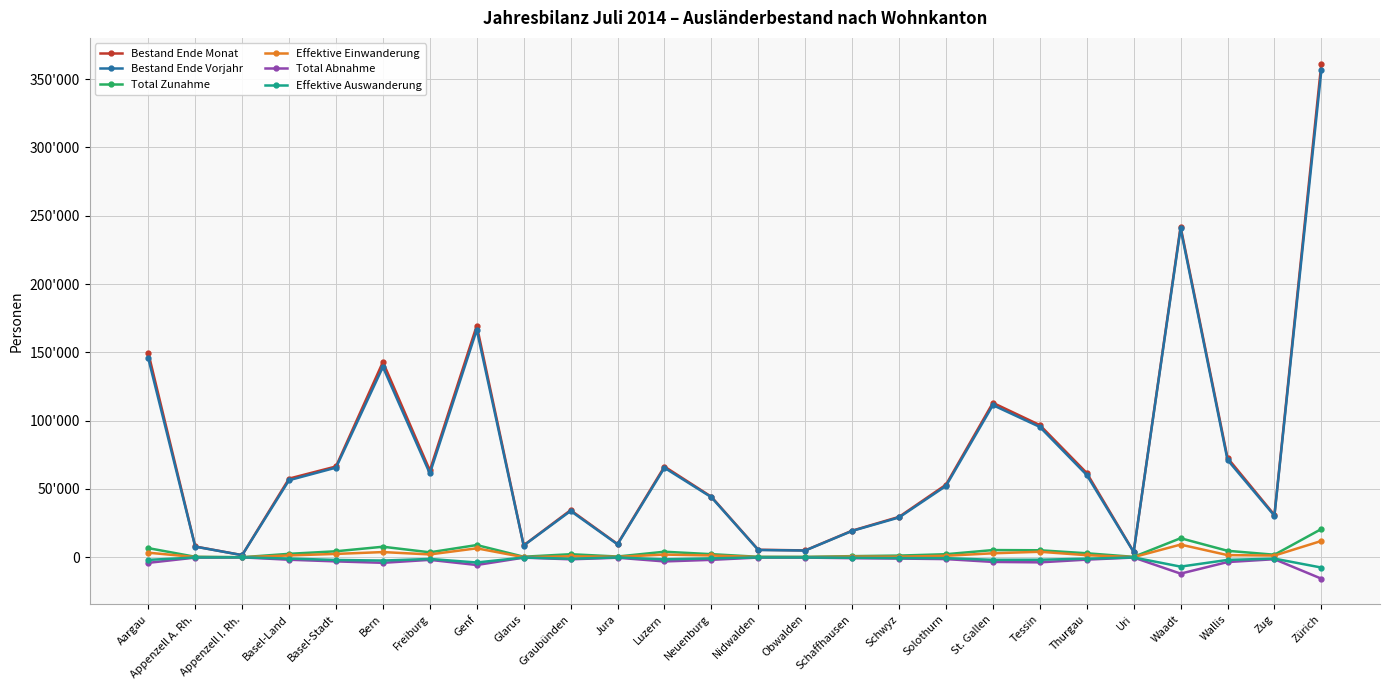

What is the greatest value displayed?

361351